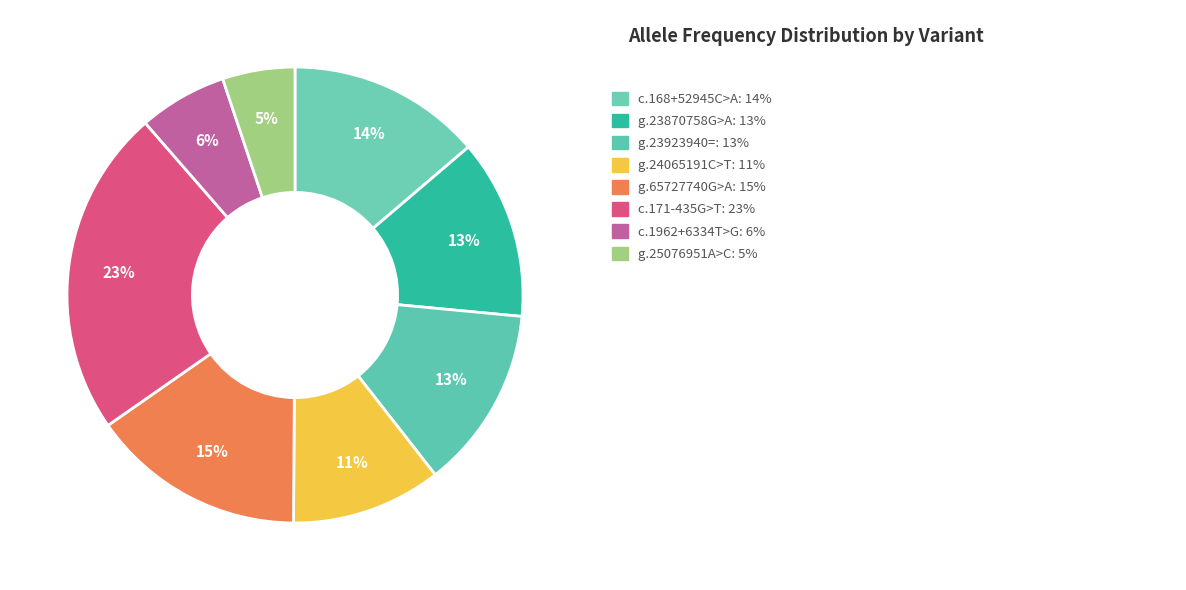

How many segments does this pie chart have?

8